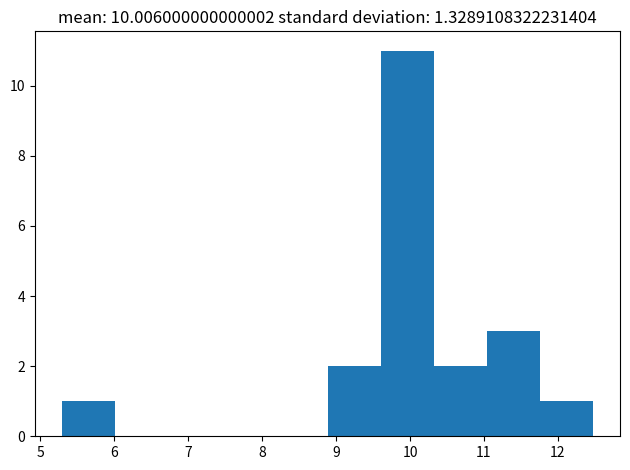

What is the height of the bar covering 11.0 to 11.8 on the x-axis? Neither the bar edges nor the heights are printed on the chart, so give them approximately, as read against the axes.

3